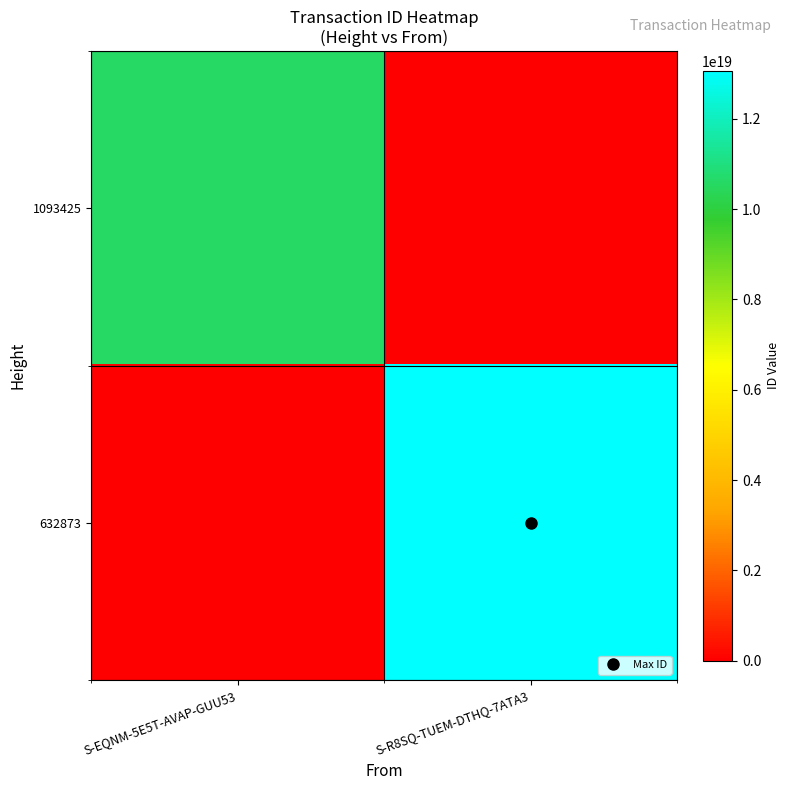

Which has a higher value, S-EQNM-5E5T-AVAP-GUU53 or S-R8SQ-TUEM-DTHQ-7ATA3?

S-EQNM-5E5T-AVAP-GUU53